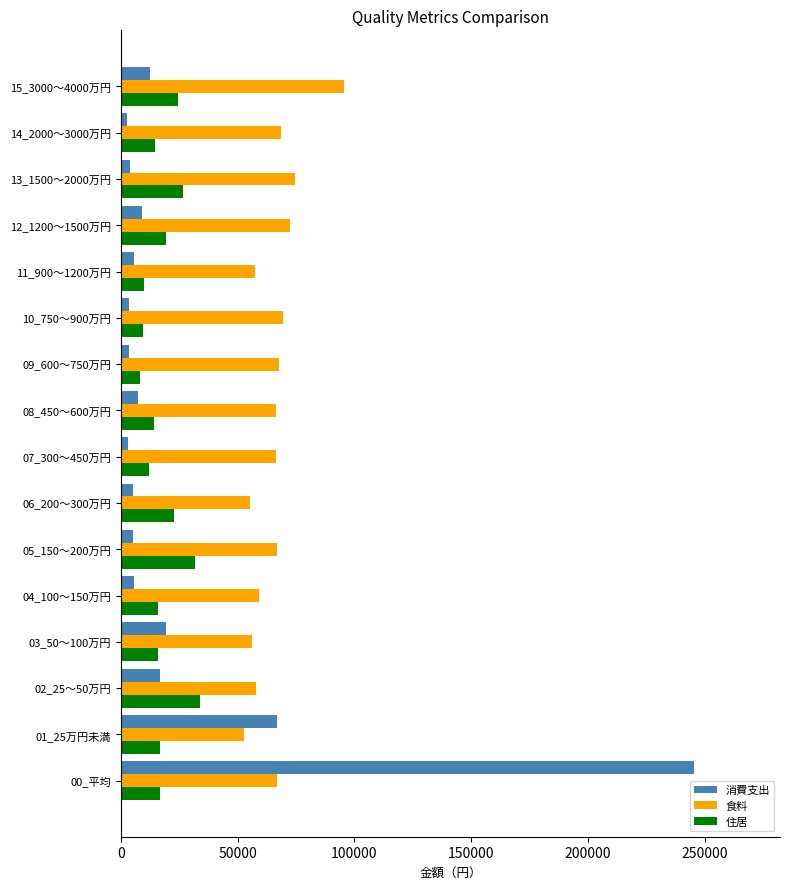

Which label corresponds to the largest value in the chart?

00_平均